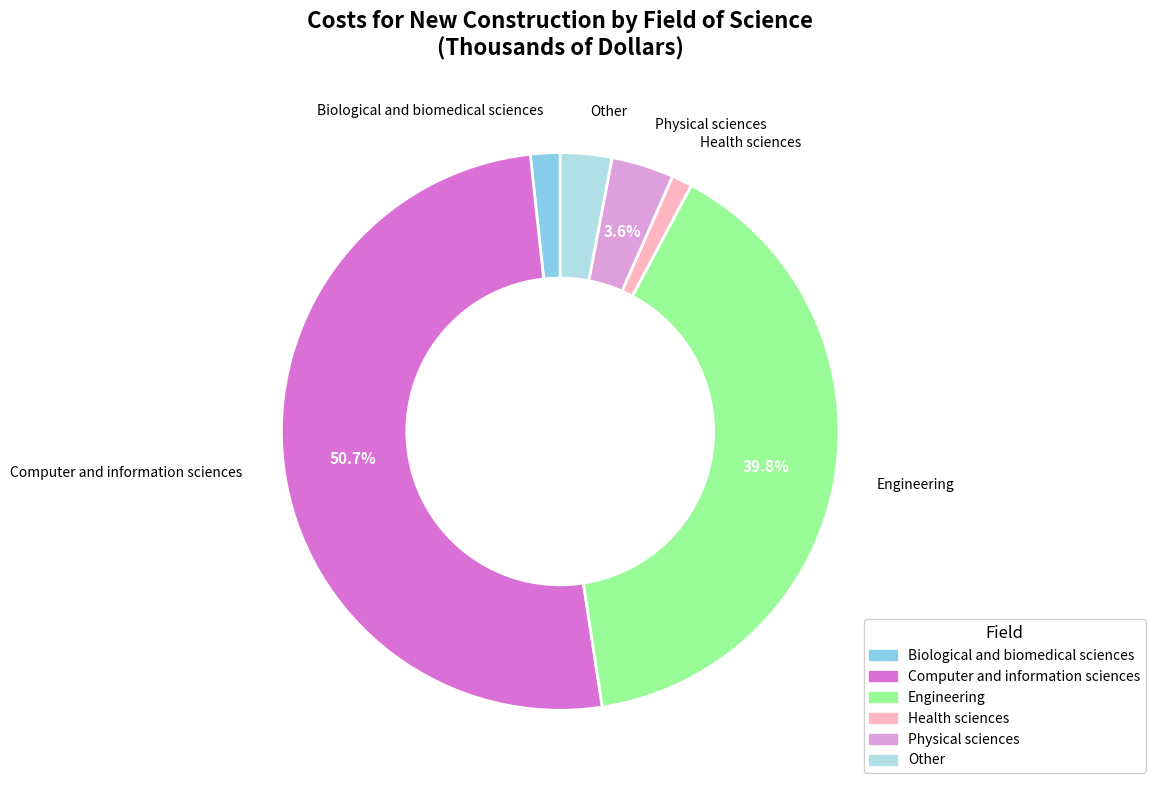

Is there a majority slice in this chart?

Yes